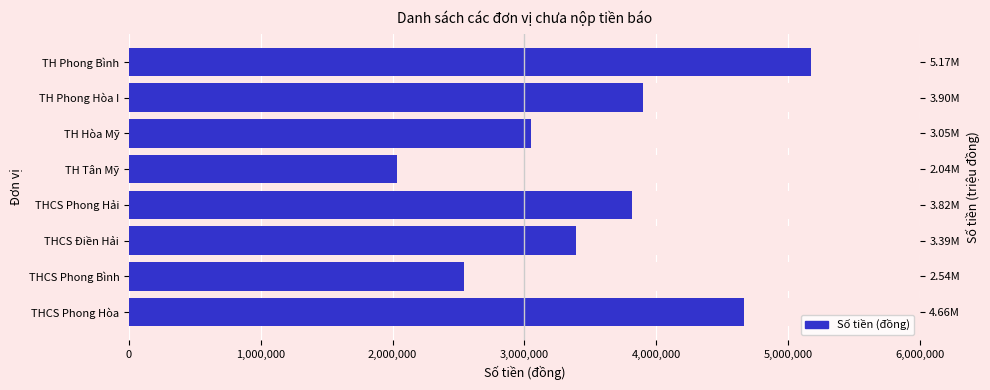

What is the difference between the second highest and second lowest values?

2120000